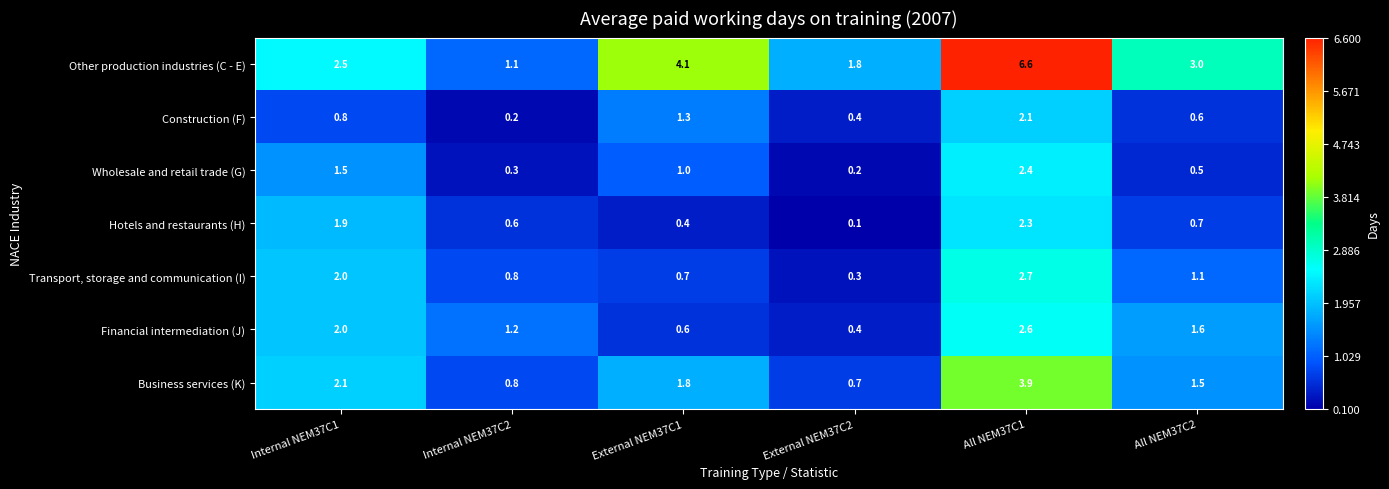

True or false: Wholesale and retail trade (G) has a value of 1.5 at Internal NEM37C1.

True